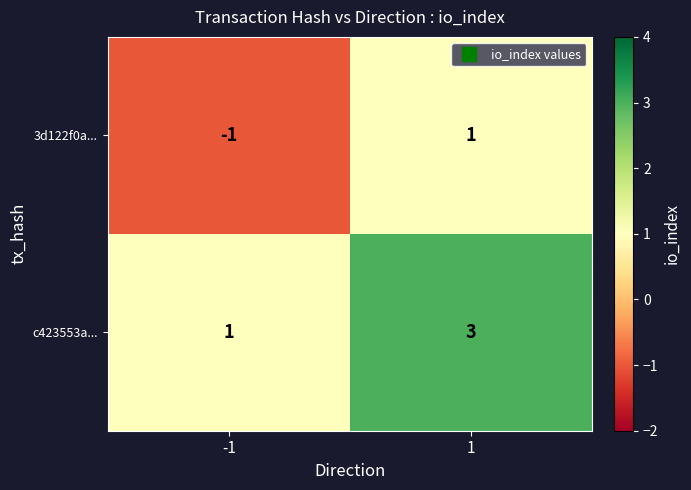

Which series has the largest total across all categories?

c423553a...